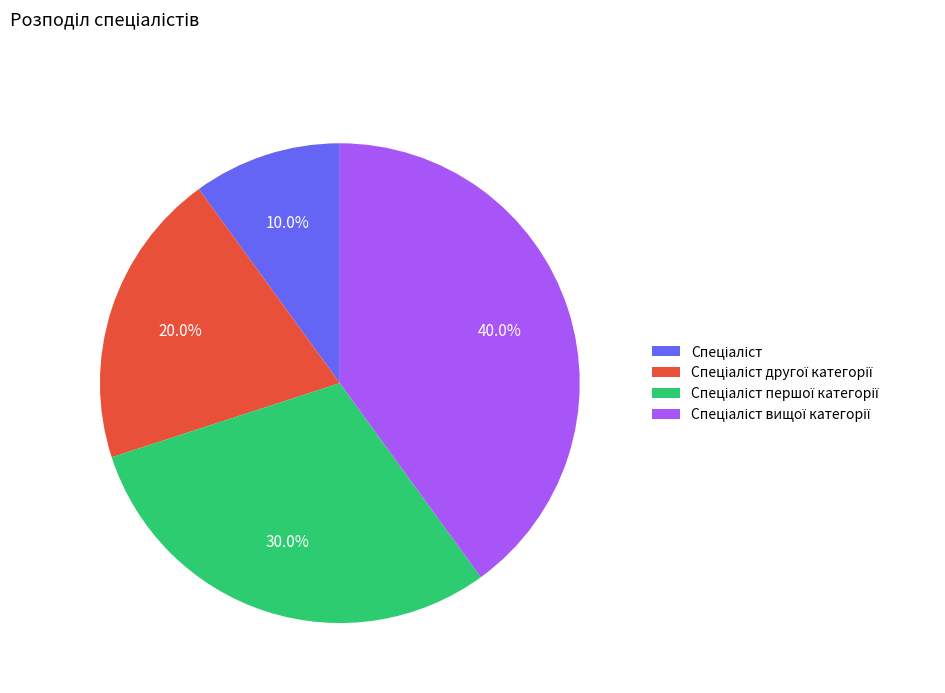

Does any single category account for the majority?

No